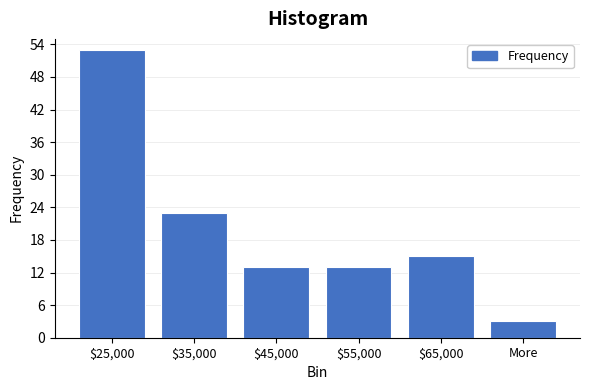

Reading right to left, list all the values displayed in this chart.

3	15	13	13	23	53